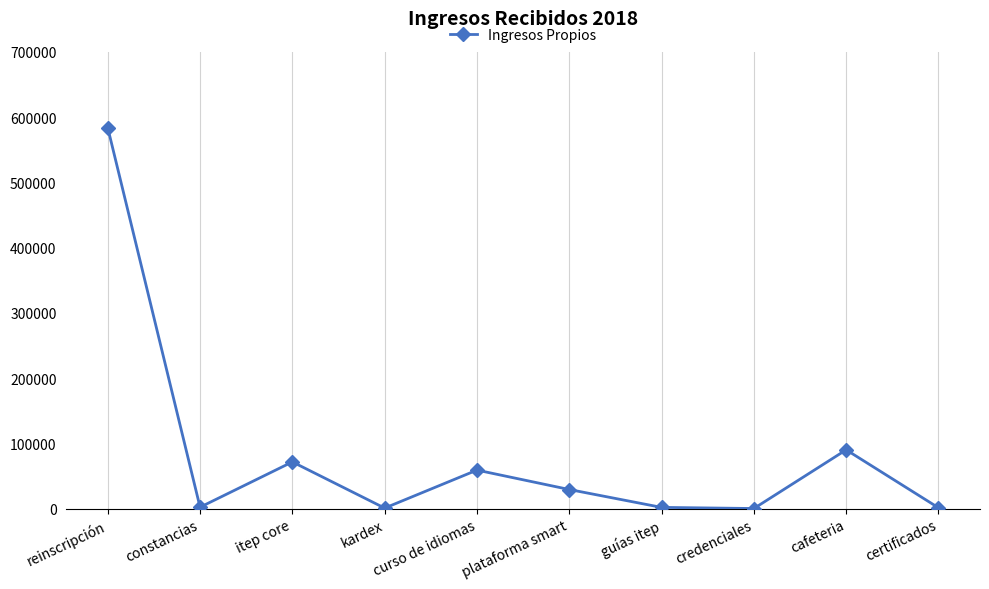

What is the label of the 4th point from the right?

guías itep